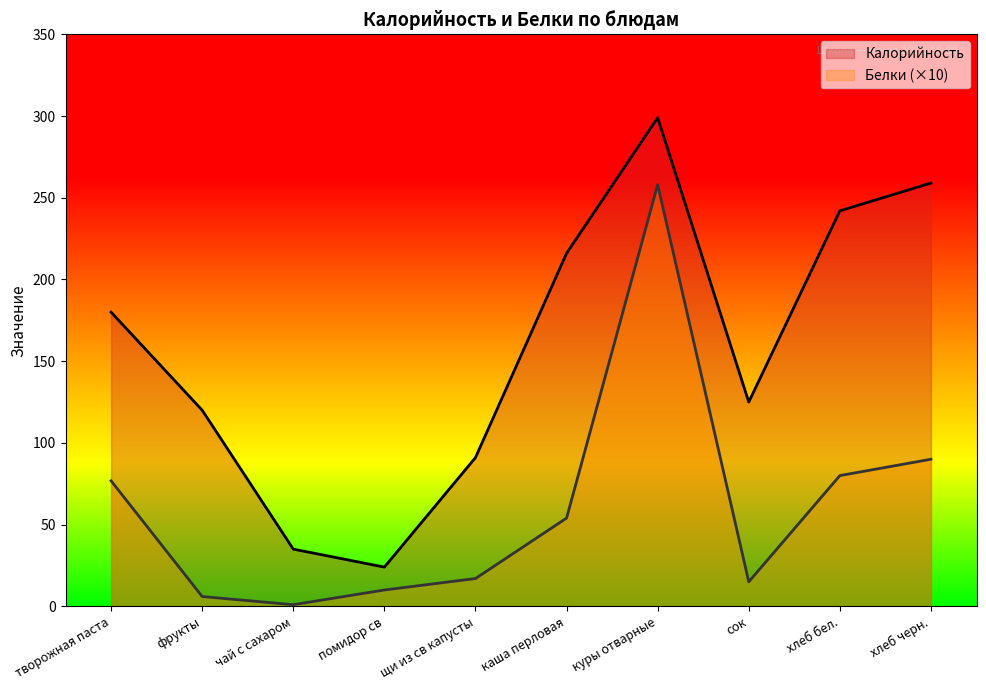

Between щи из св капусты and сок, which series saw the biggest shift?

Калорийность